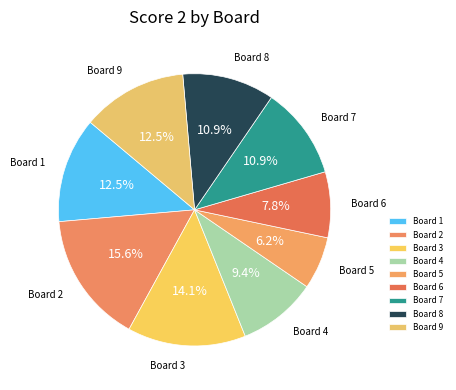

How many slices are in this pie chart?

9